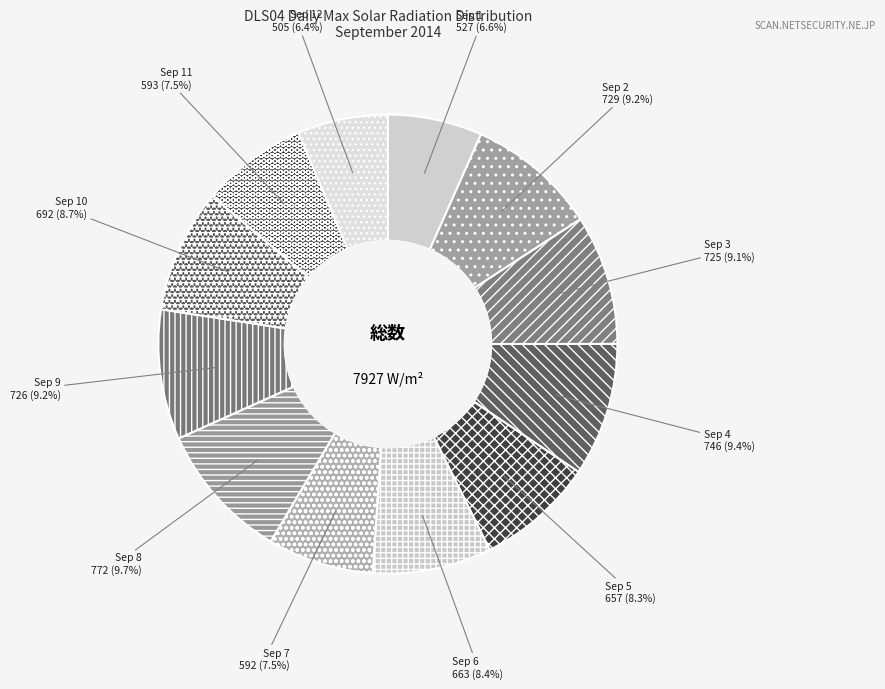

To the nearest percent, what is the combined percentage of Sep 10 and Sep 5?

17%